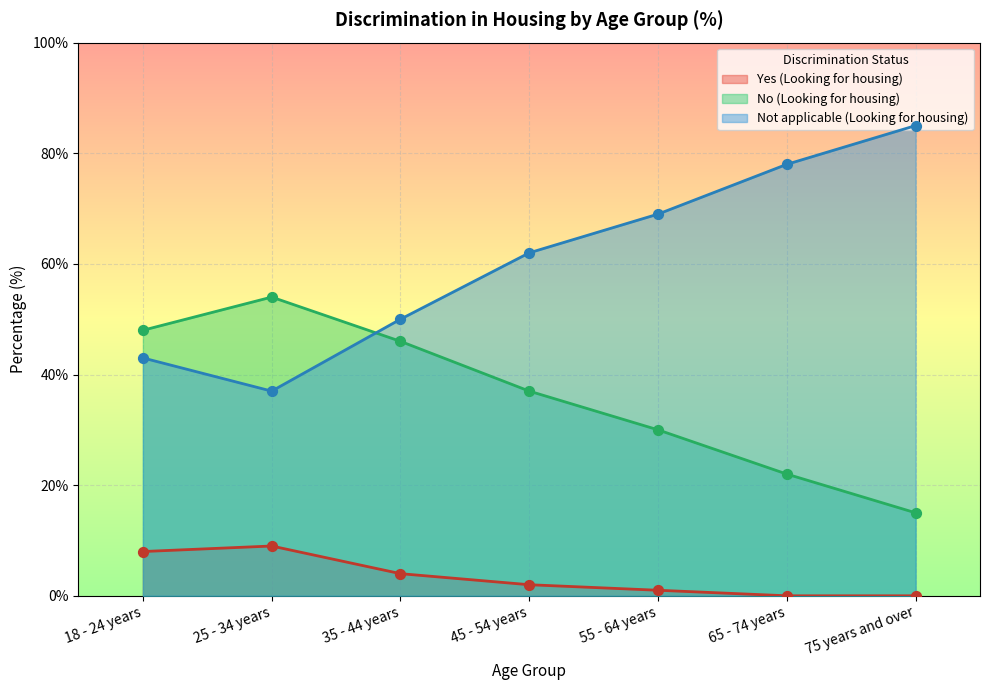

Which series contains the highest Y value?

Not applicable (Looking for housing)